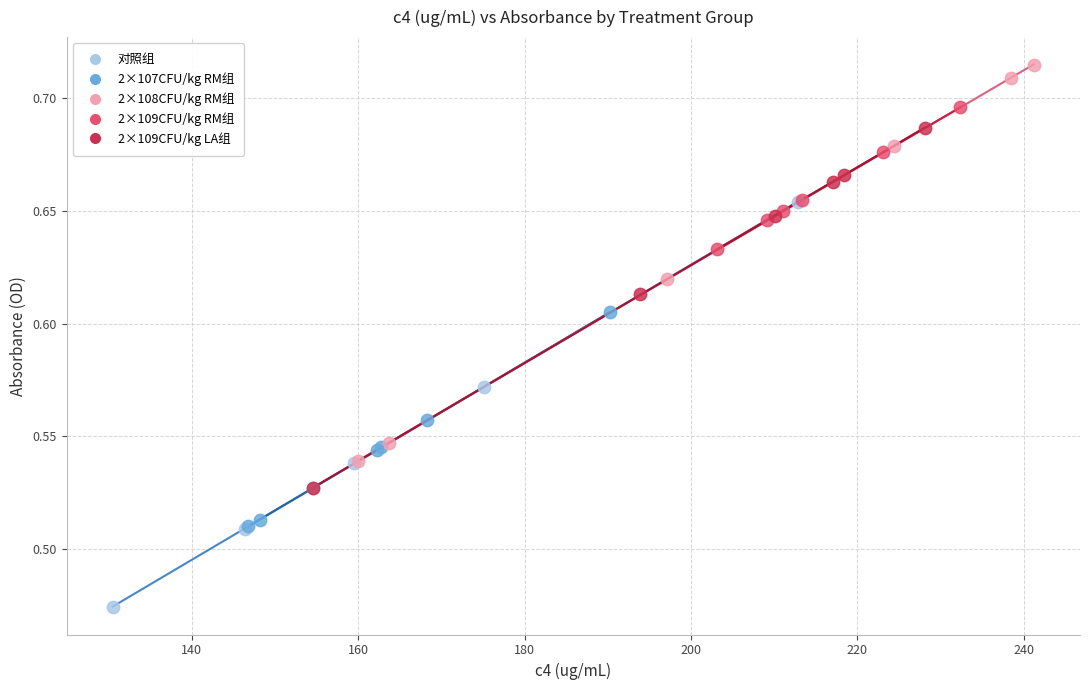

Which series reaches the maximum Y coordinate?

2×108CFU/kg RM组